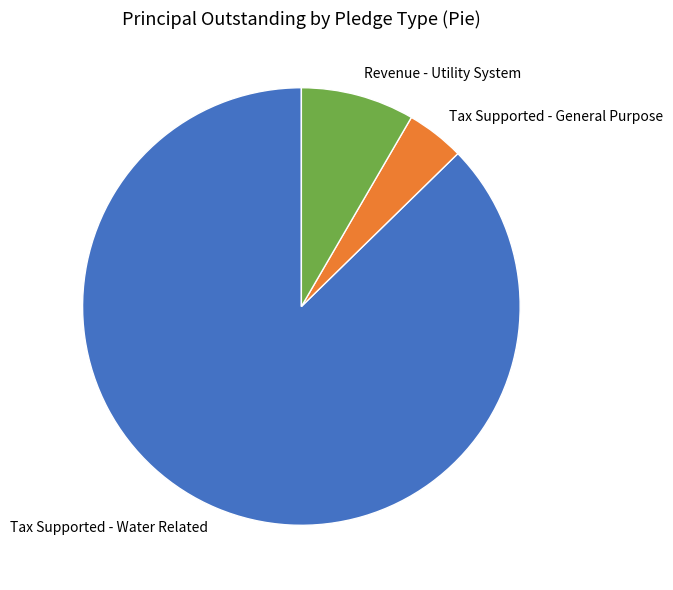

Rank the categories by value from lowest to highest.

Tax Supported - General Purpose, Revenue - Utility System, Tax Supported - Water Related